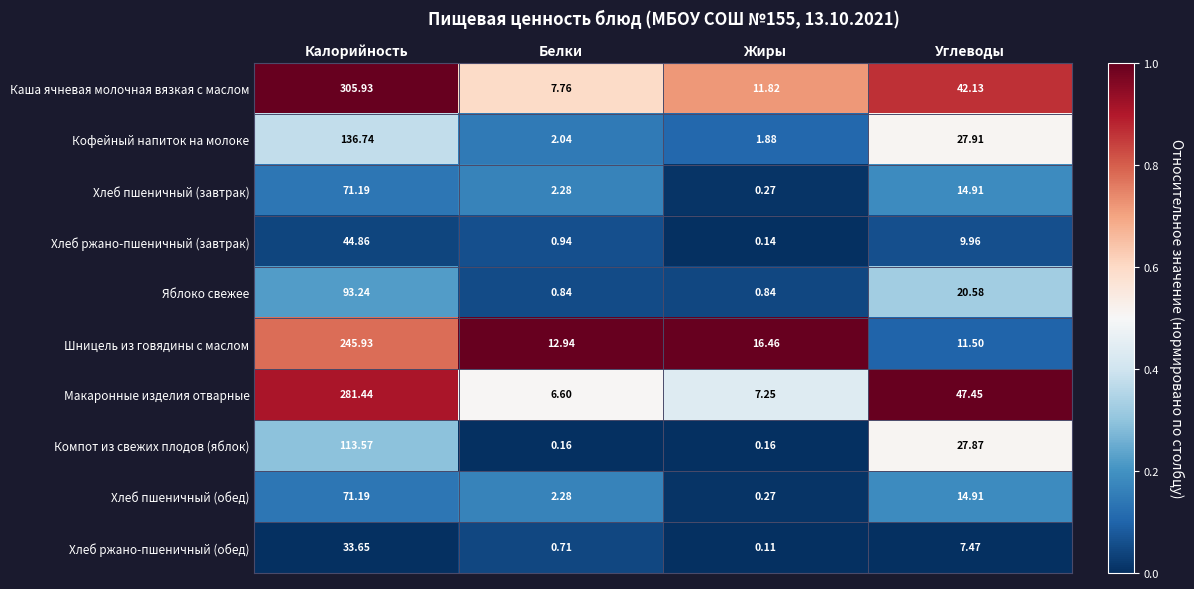

At which label does Компот из свежих плодов (яблок) first exceed 27?

Калорийность